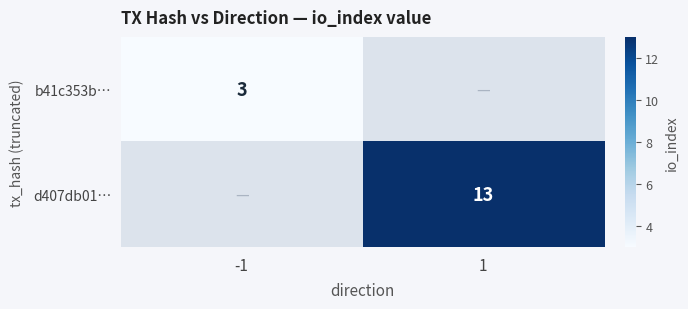

The value of d407db01… at 1 is 5. True or false?

False